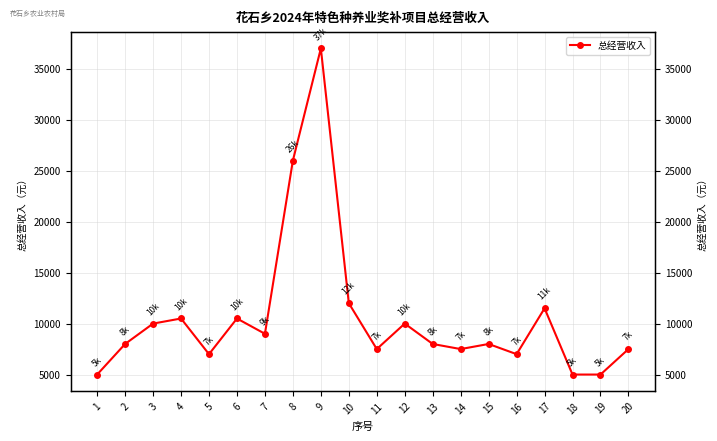

Between 14 and 16, which is larger?

14